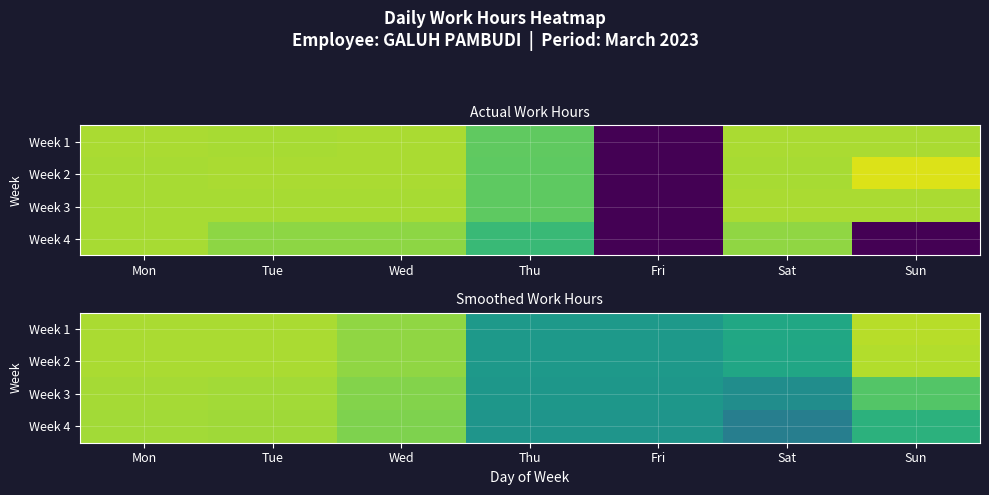

How many values in the Week 4 series are below 8?

3